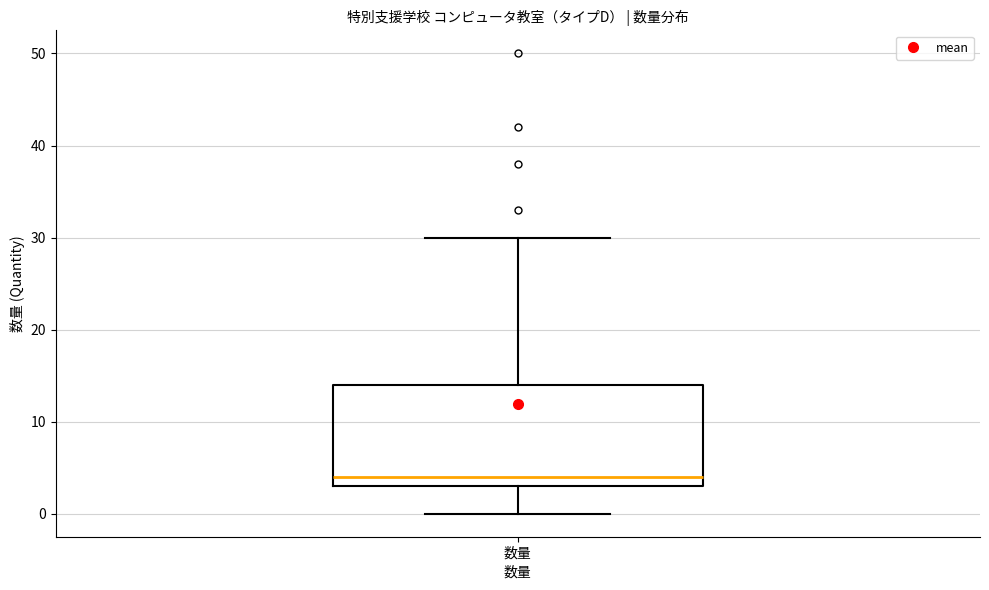

Where does the upper whisker of the box for 数量 end on the y-axis? The values are not printed on the chart, so give them approximately, as read against the axis.

30